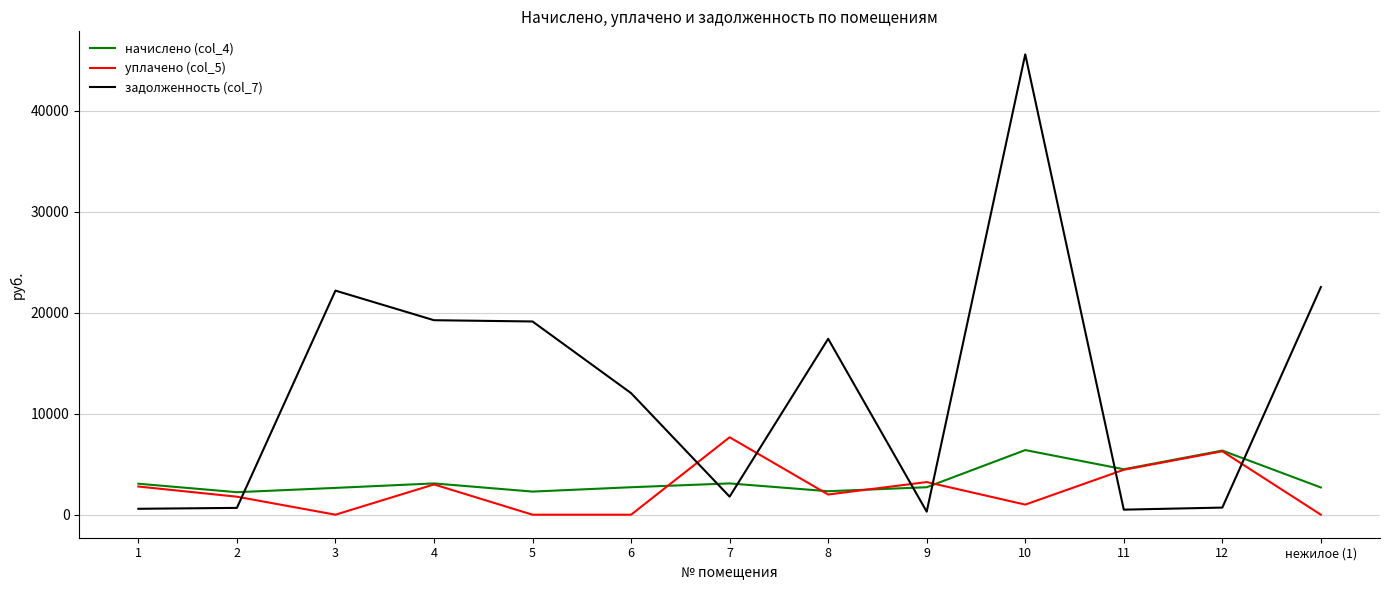

What is the average value of the уплачено (col_5) series?

2477.7